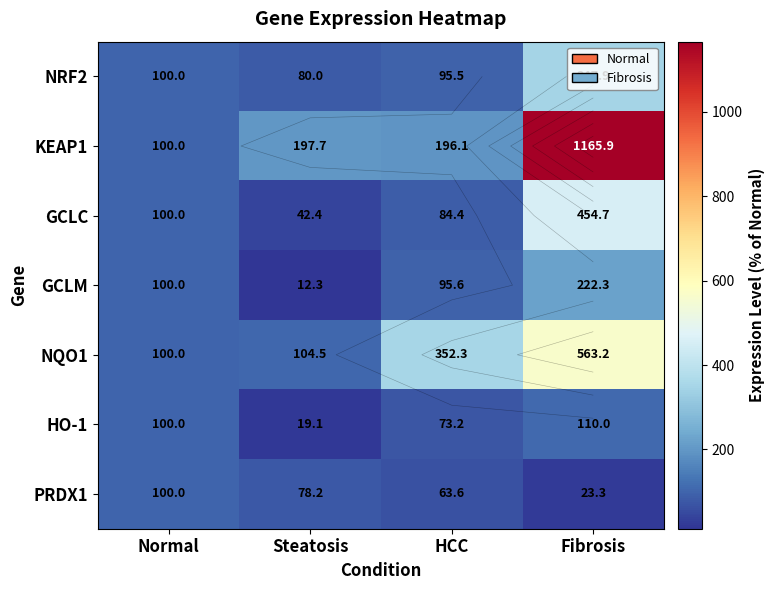

Which label corresponds to the largest value in the chart?

Fibrosis